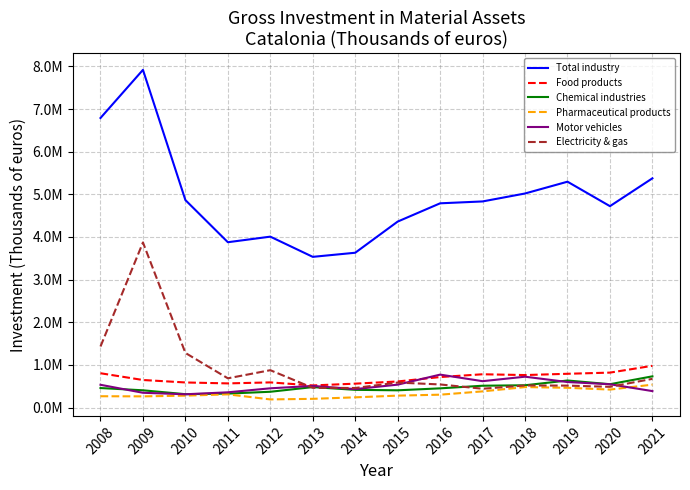

What is the difference between the maximum and minimum values in the Motor vehicles series?

460876